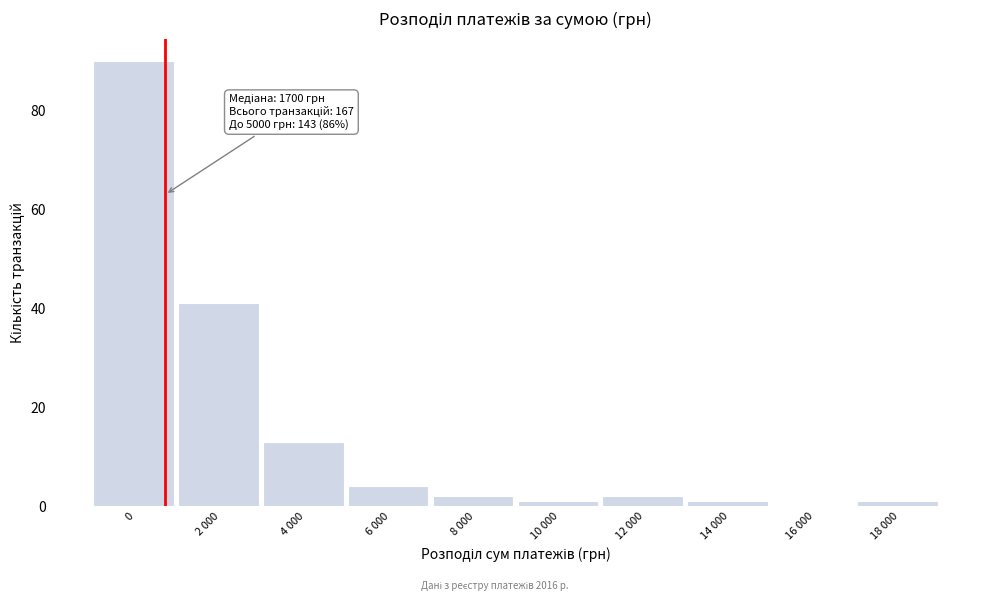

Reading left to right, what are all the values shown in this chart?

0=90	2 000=41	4 000=13	6 000=4	8 000=2	10 000=1	12 000=2	14 000=1	16 000=0	18 000=1